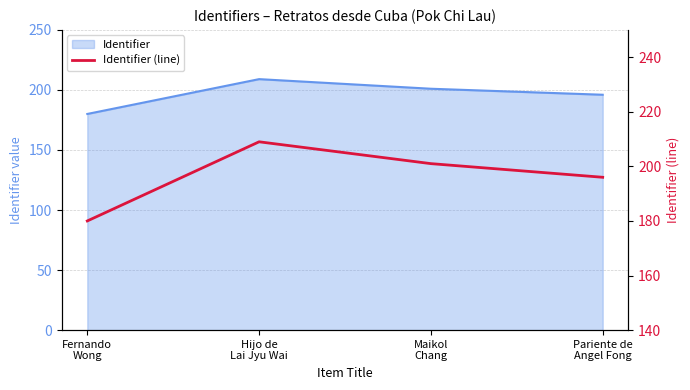

What is the label of the 4th point from the left?

Pariente de
Angel Fong